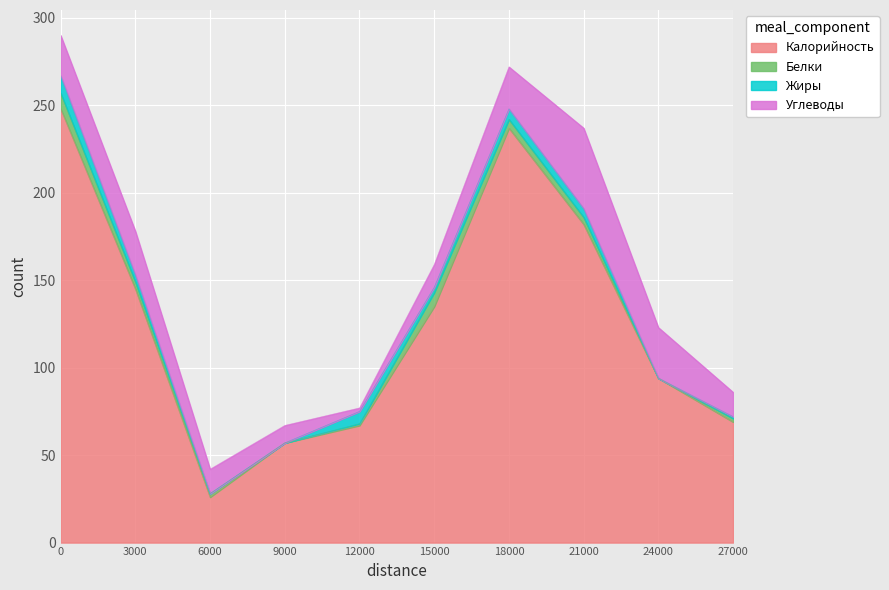

How many interior local peaks does the Жиры series have?

2